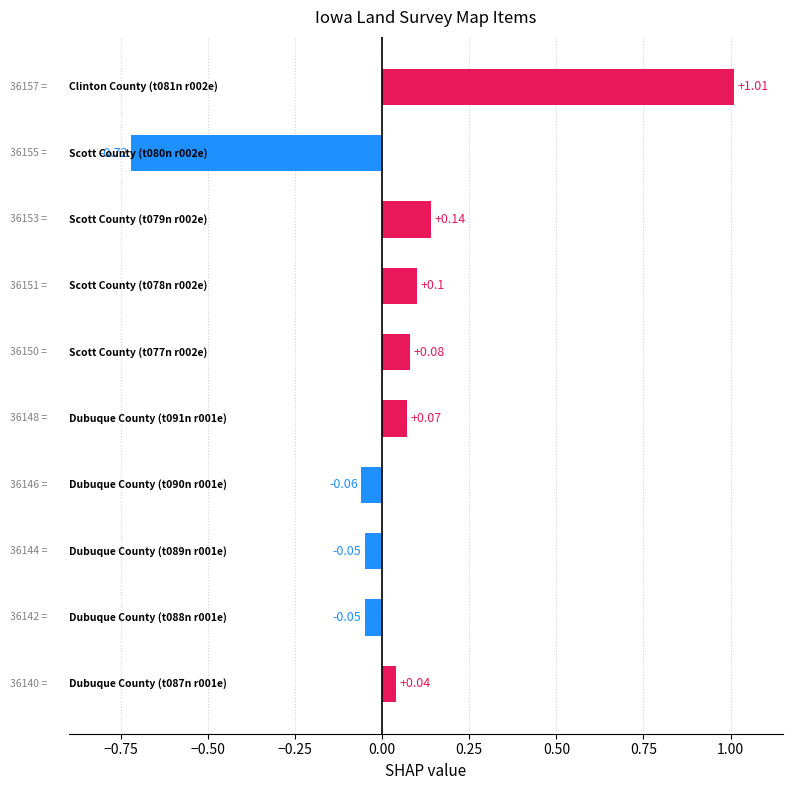

How many negative values are there?

4